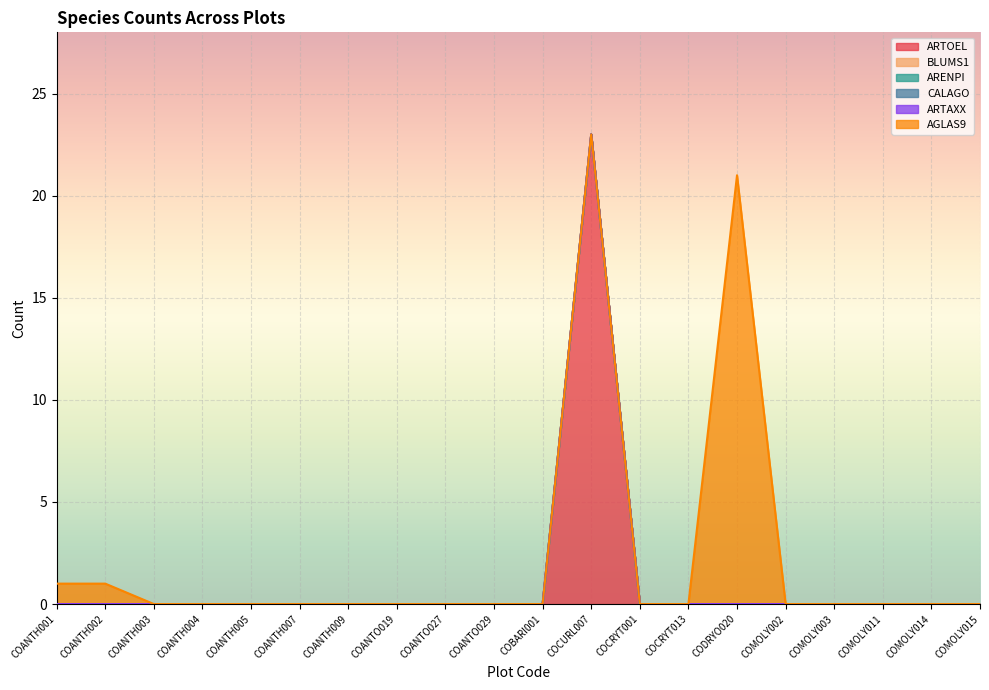

How many data points does each series have?

20